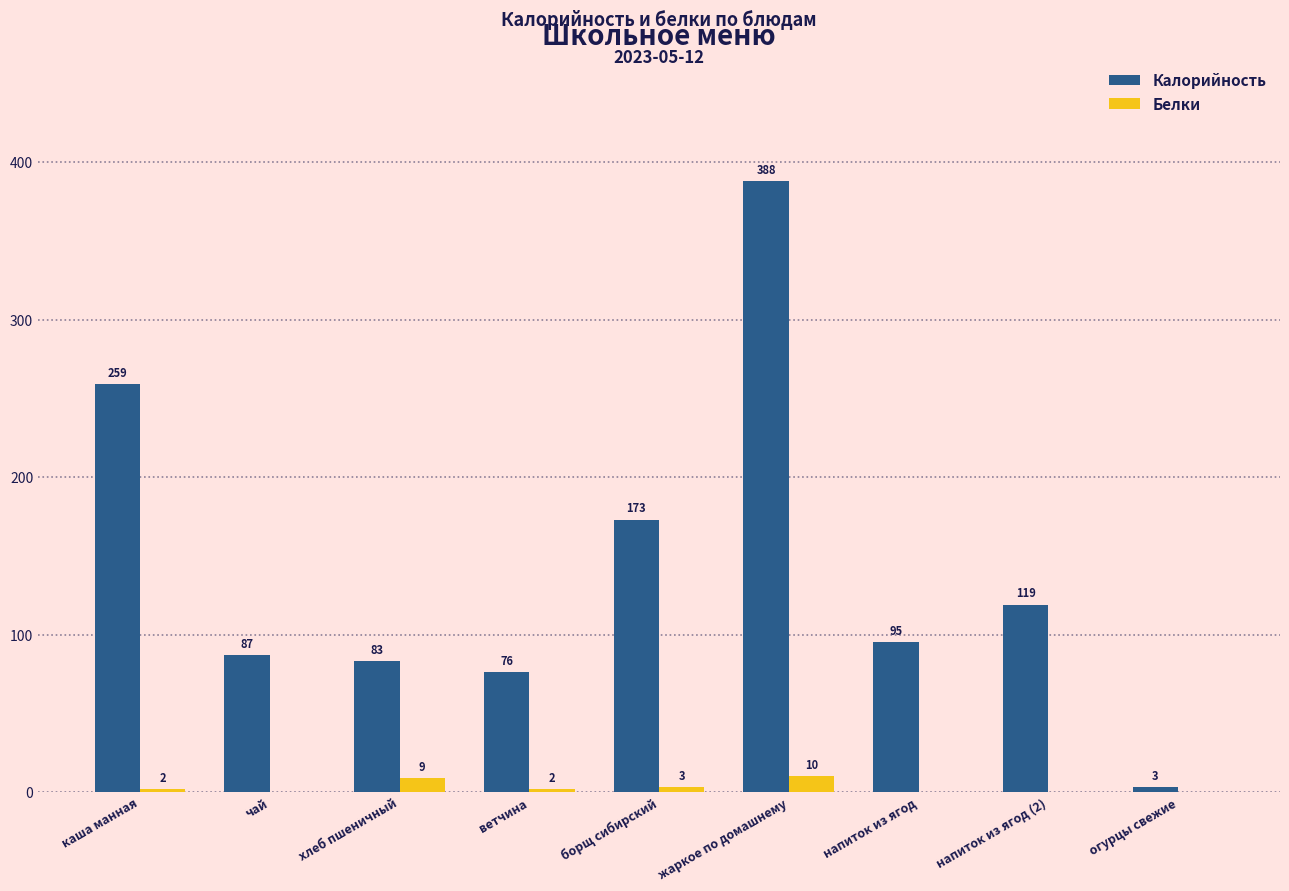

Reading right to left, extract all data points from this chart.

Калорийность: огурцы свежие=3	напиток из ягод (2)=119	напиток из ягод=95	жаркое по домашнему=388	борщ сибирский=173	ветчина=76	хлеб пшеничный=83	чай=87	каша манная=259
Белки: огурцы свежие=0	напиток из ягод (2)=0	напиток из ягод=0	жаркое по домашнему=10	борщ сибирский=3	ветчина=2	хлеб пшеничный=9	чай=0	каша манная=2